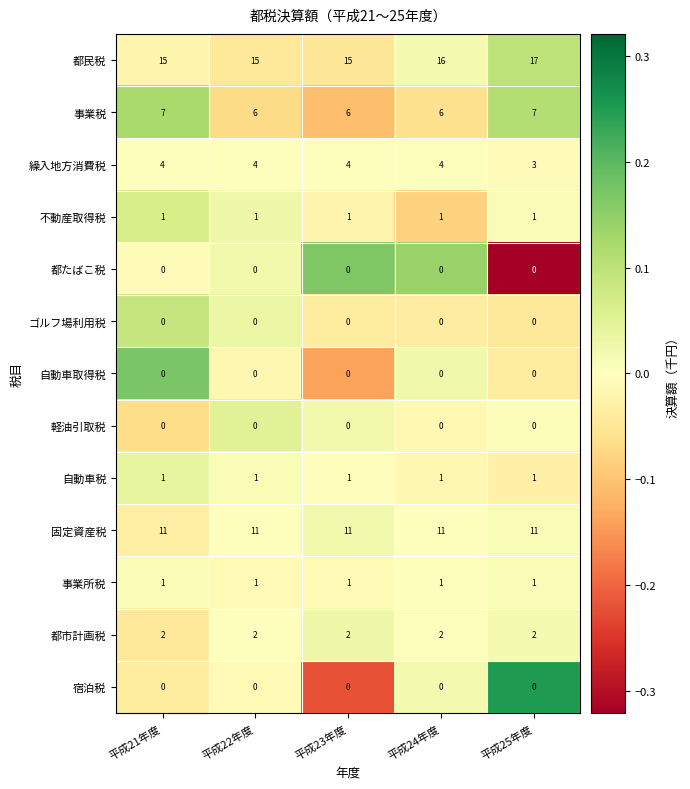

How many distinct data groups are displayed?

13